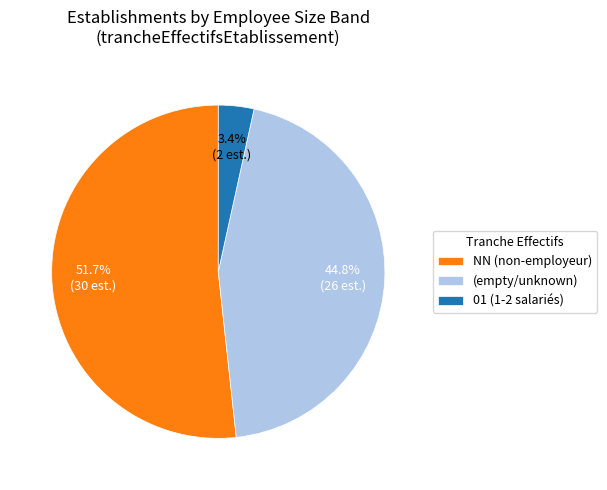

Rank the categories by value from highest to lowest.

NN (non-employeur), (empty/unknown), 01 (1-2 salariés)